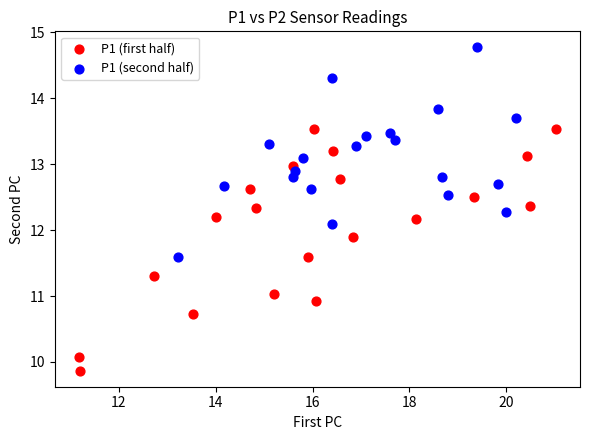

Which series contains the highest Y value?

P1 (second half)